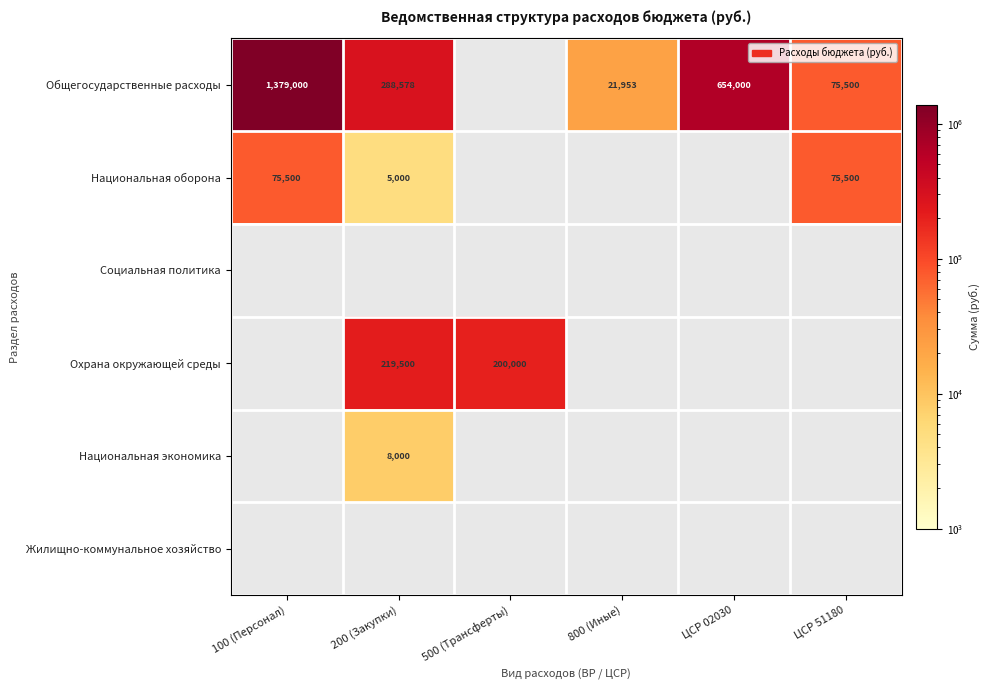

Is it true that Национальная оборона equals 30002.9 at ЦСР 51180?

False